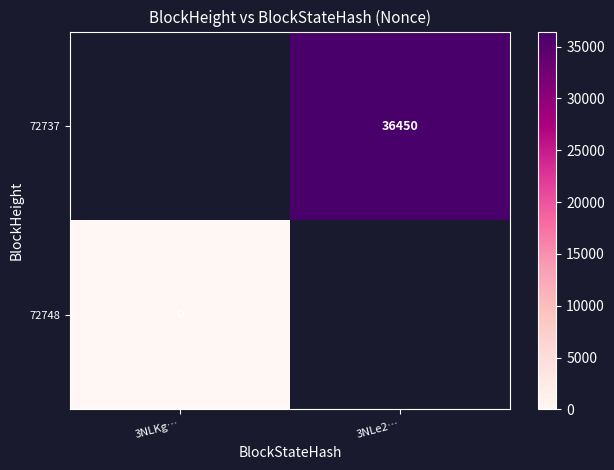

The value of 72737 at 3NLe2… is 36450. True or false?

True